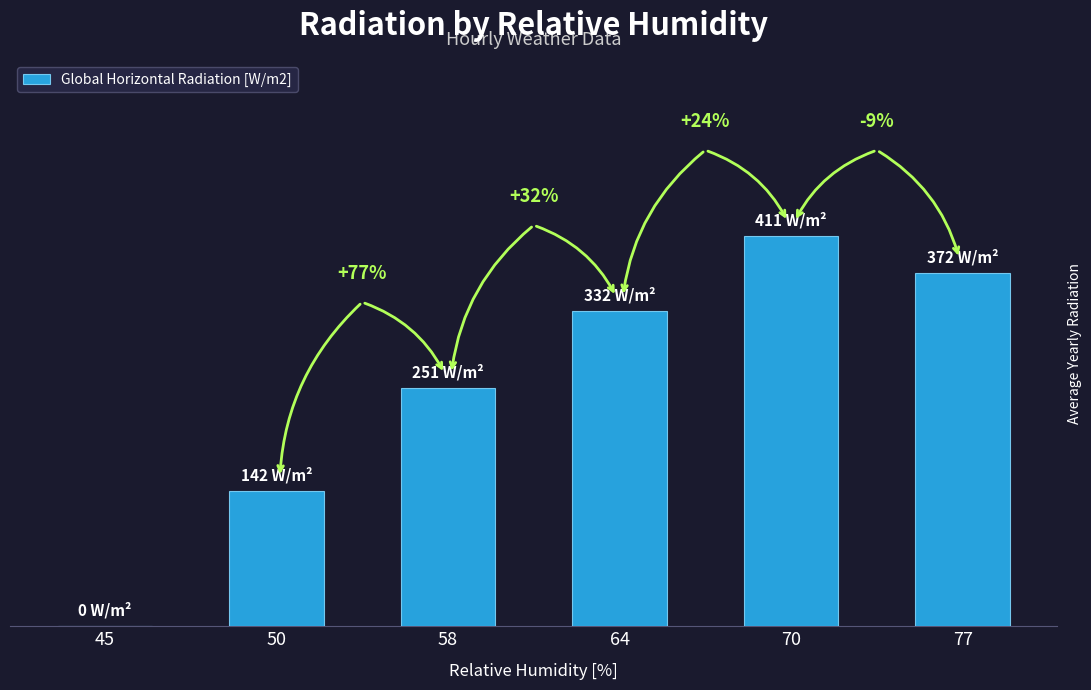

At which category does the chart reach its peak across all series?

70